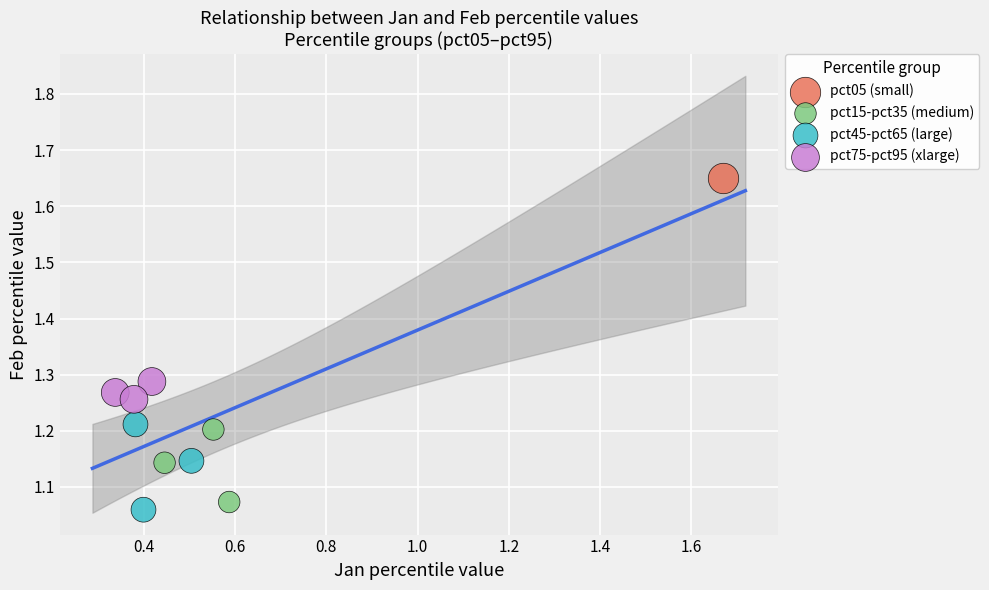

What are all the series names shown in the legend?

pct05 (small), pct15-pct35 (medium), pct45-pct65 (large), pct75-pct95 (xlarge)